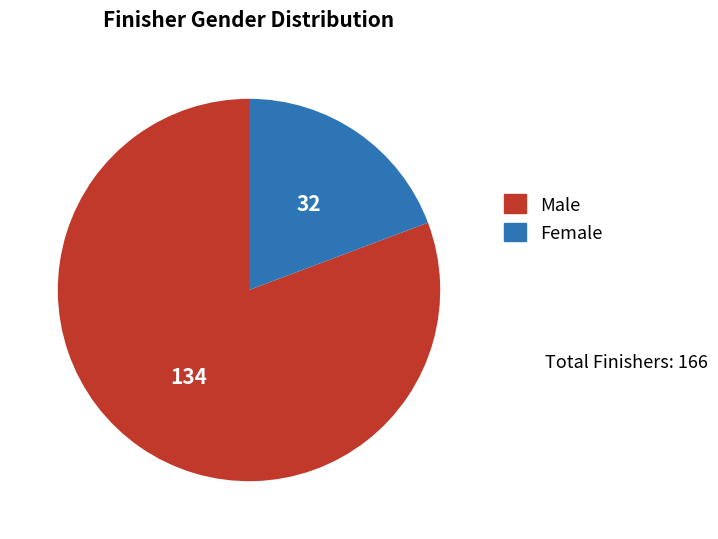

Count the number of slices in the pie.

2